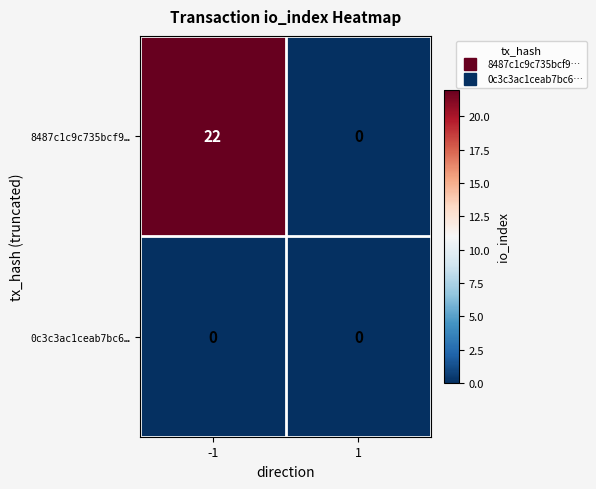

List the series in order of their overall mean, lowest first.

0c3c3ac1ceab7bc6…, 8487c1c9c735bcf9…